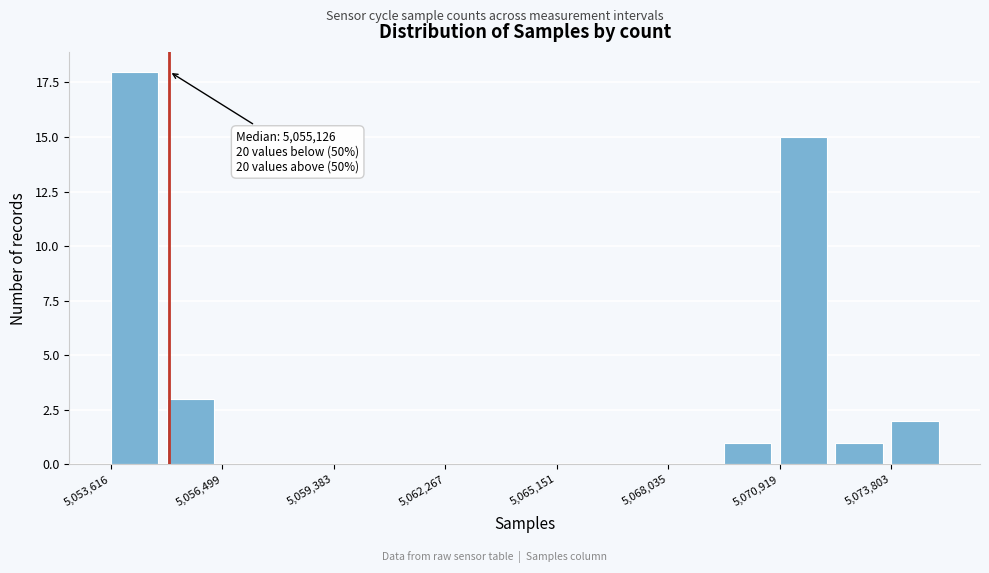

Around what value on the x-axis is the tallest bar? Give the approximate position of its centre, as read against the axis.

5054000